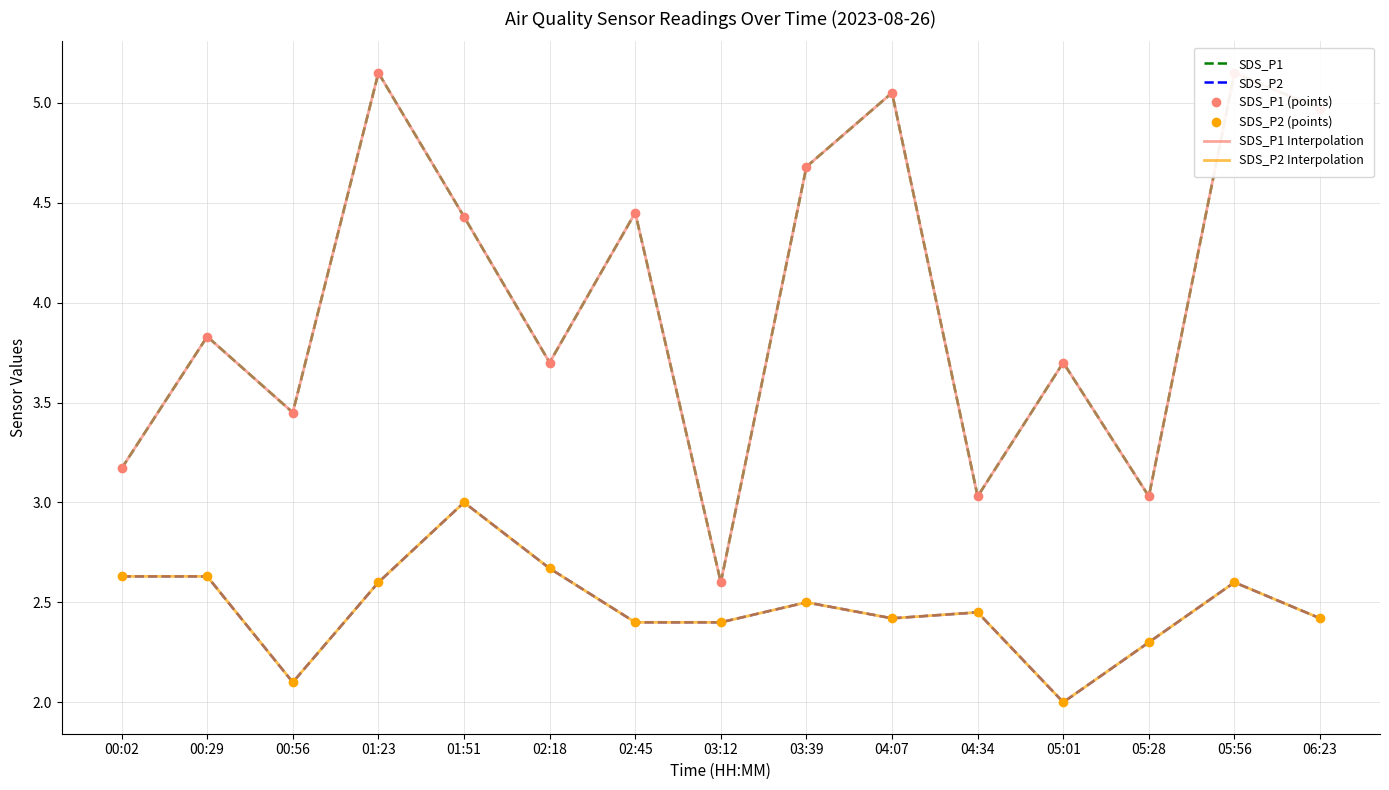

What is the label of the 13th point from the right?

00:56